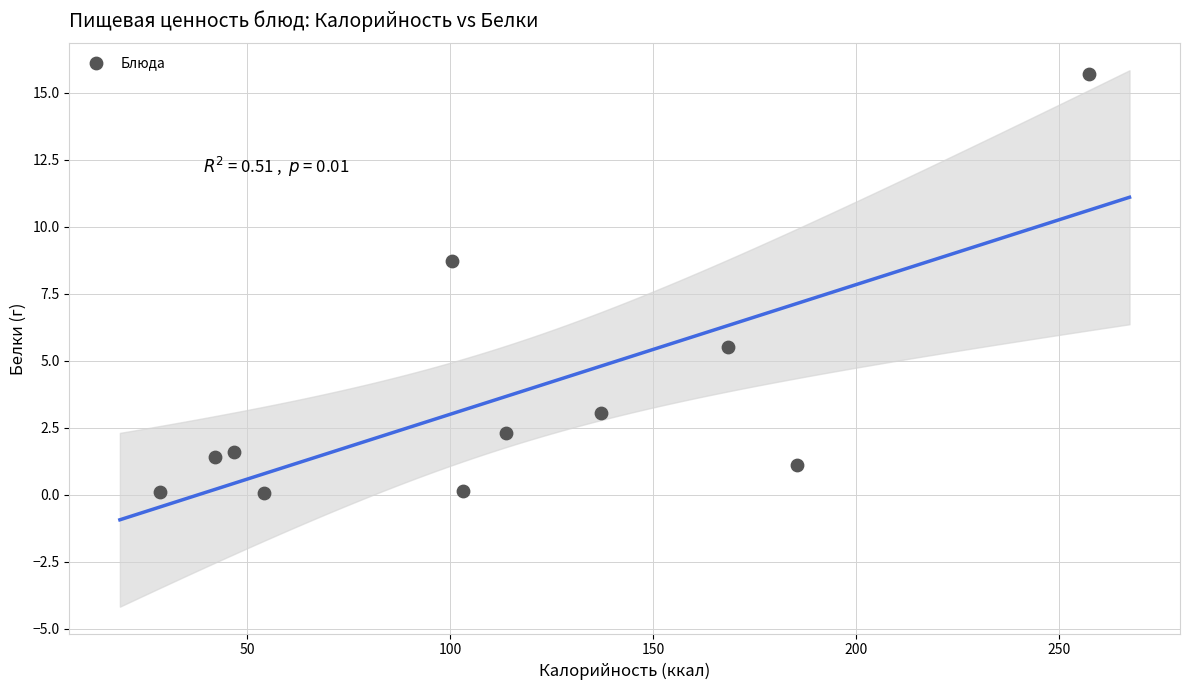

What is the average Y value?

3.6